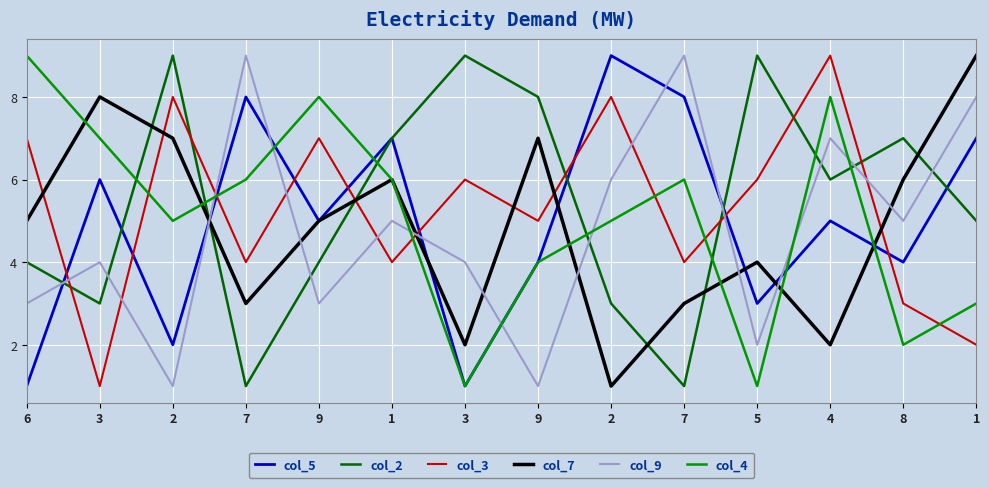

Does the chart have visible grid lines?

Yes